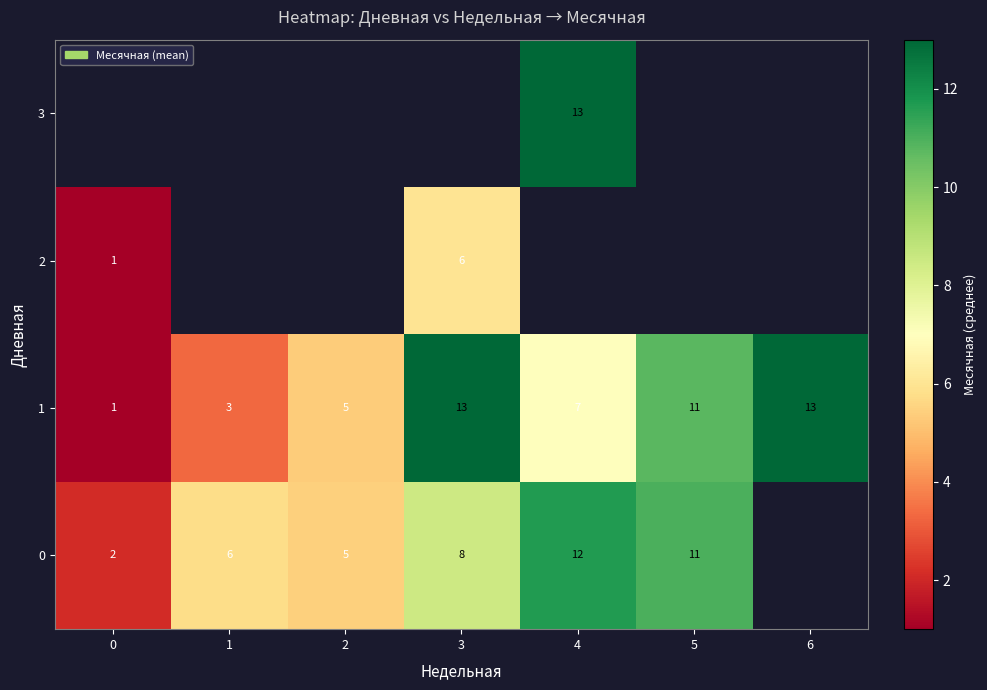

The value of 2 at 0 is 1.0. True or false?

True